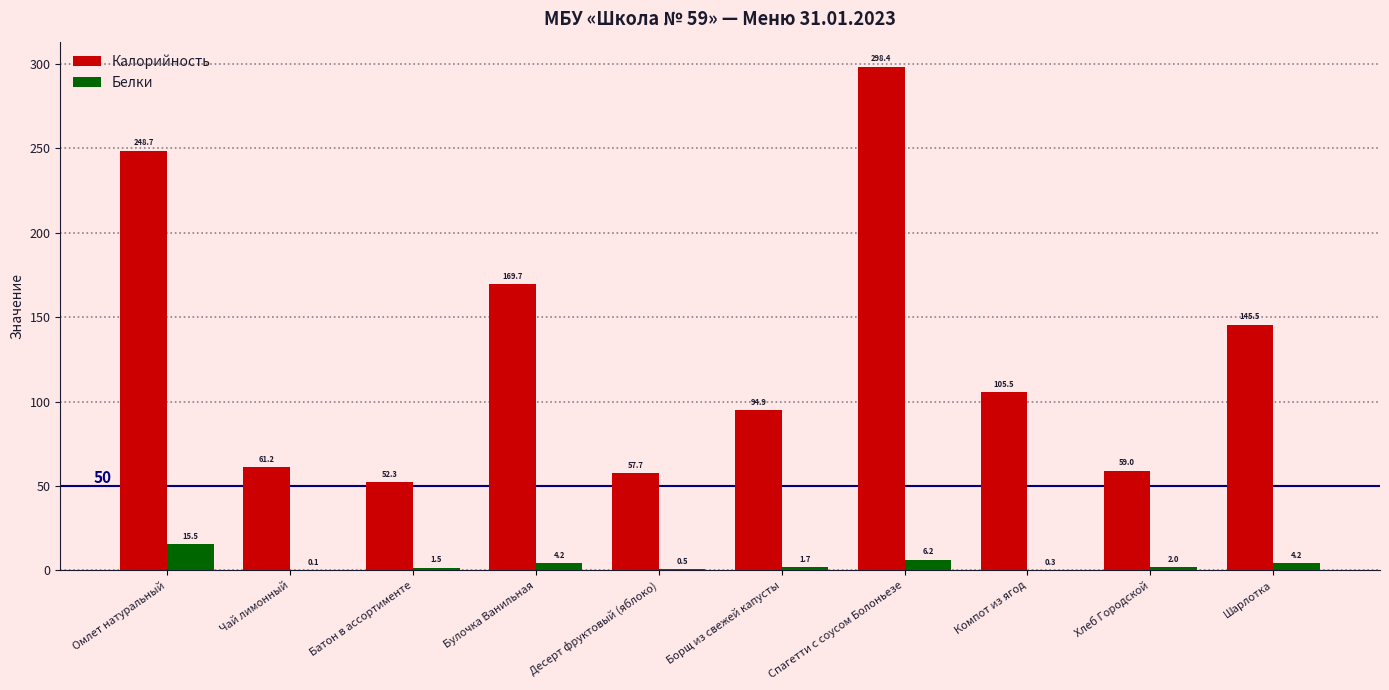

Which series has the largest total across all categories?

Калорийность